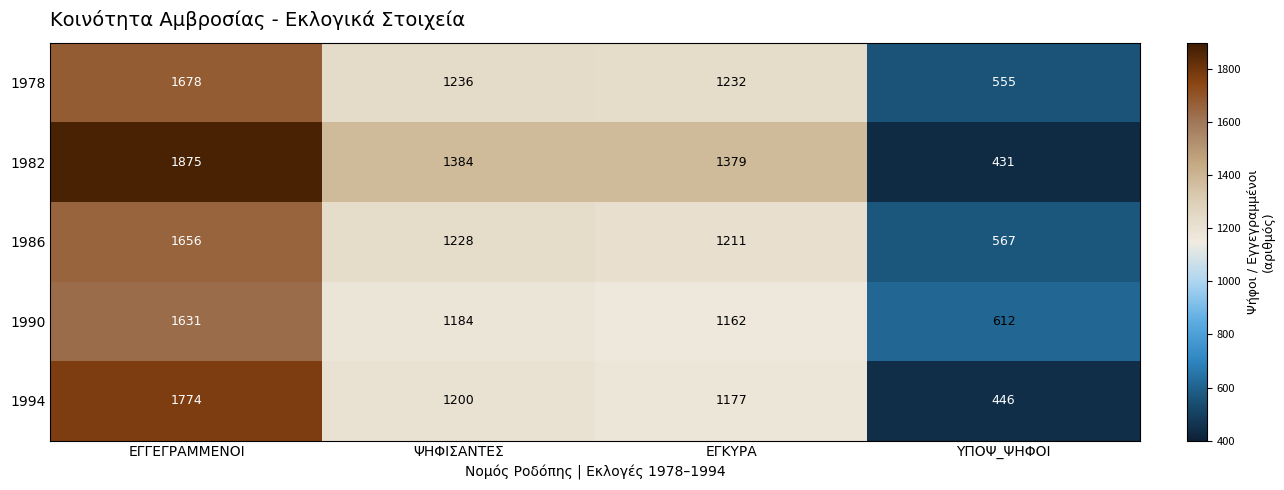

Reading left to right, extract all data points from this chart.

1978: ΕΓΓΕΓΡΑΜΜΕΝΟΙ=1678	ΨΗΦΙΣΑΝΤΕΣ=1236	ΕΓΚΥΡΑ=1232	ΥΠΟΨ_ΨΗΦΟΙ=555
1982: ΕΓΓΕΓΡΑΜΜΕΝΟΙ=1875	ΨΗΦΙΣΑΝΤΕΣ=1384	ΕΓΚΥΡΑ=1379	ΥΠΟΨ_ΨΗΦΟΙ=431
1986: ΕΓΓΕΓΡΑΜΜΕΝΟΙ=1656	ΨΗΦΙΣΑΝΤΕΣ=1228	ΕΓΚΥΡΑ=1211	ΥΠΟΨ_ΨΗΦΟΙ=567
1990: ΕΓΓΕΓΡΑΜΜΕΝΟΙ=1631	ΨΗΦΙΣΑΝΤΕΣ=1184	ΕΓΚΥΡΑ=1162	ΥΠΟΨ_ΨΗΦΟΙ=612
1994: ΕΓΓΕΓΡΑΜΜΕΝΟΙ=1774	ΨΗΦΙΣΑΝΤΕΣ=1200	ΕΓΚΥΡΑ=1177	ΥΠΟΨ_ΨΗΦΟΙ=446